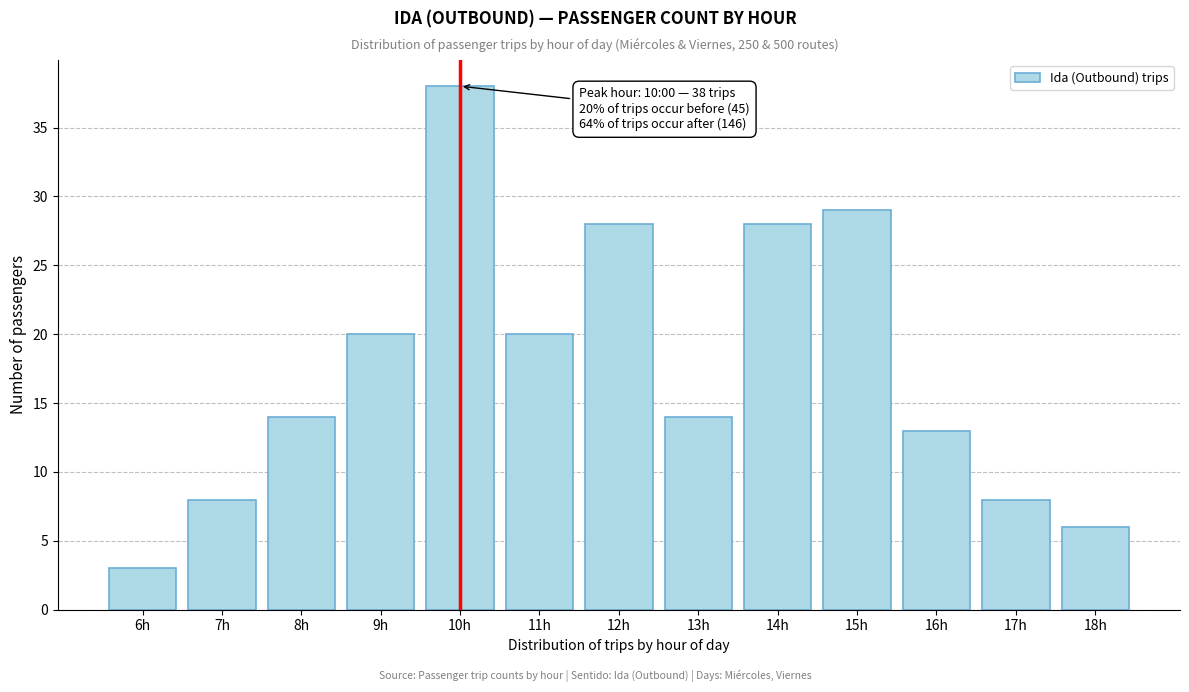

Reading right to left, transcribe all the data shown in this chart.

18h=6	17h=8	16h=13	15h=29	14h=28	13h=14	12h=28	11h=20	10h=38	9h=20	8h=14	7h=8	6h=3